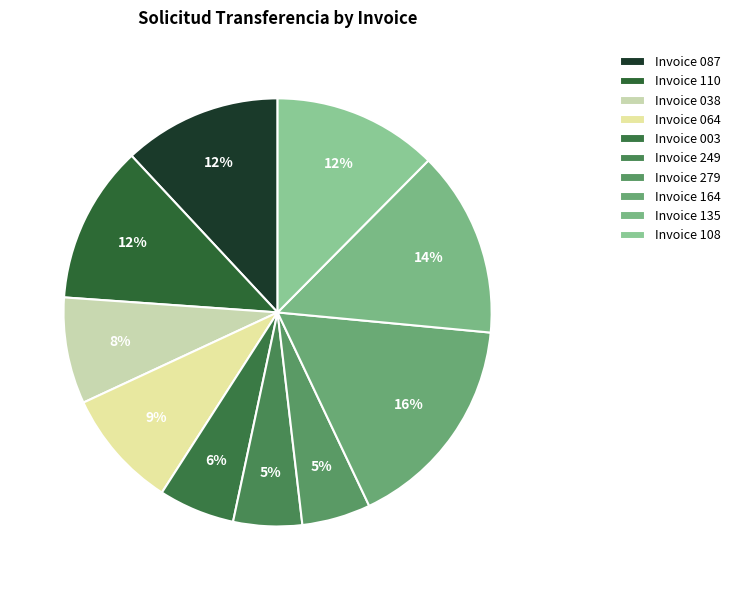

Count the number of slices in the pie.

10